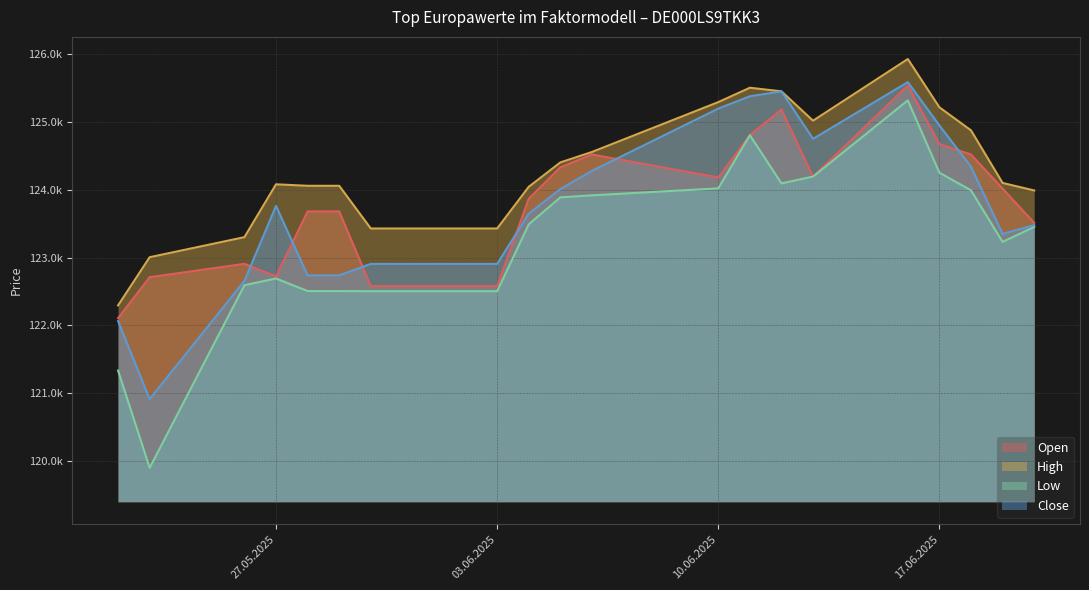

Rank the series at 28.05.2025 from highest to lowest value.

High, Open, Close, Low